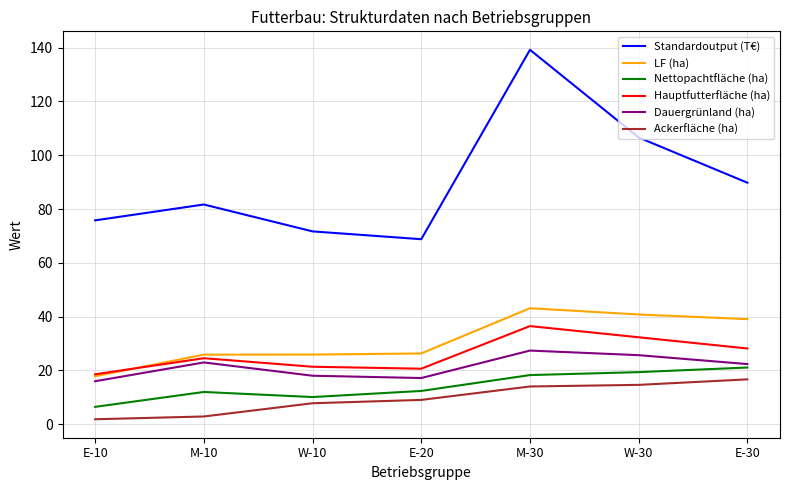

What is the difference between the maximum and minimum values in the Dauergrünland (ha) series?

11.4